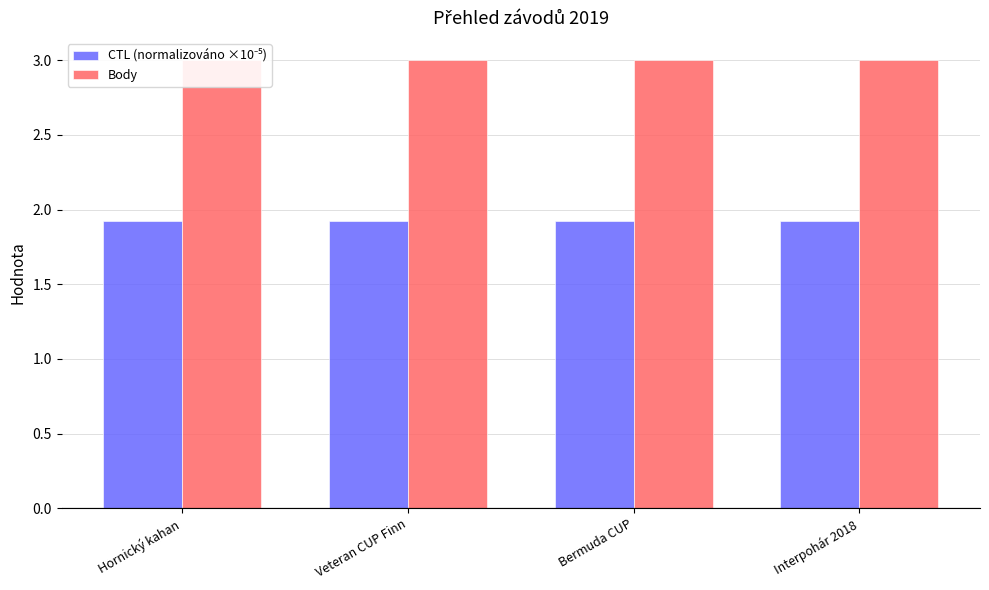

What is the average value of the Body series?

3.0